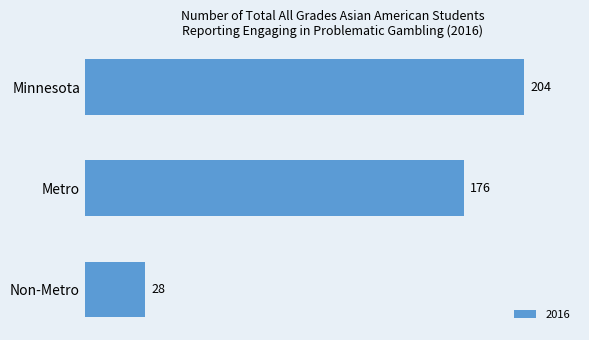

How many data points does each series have?

3